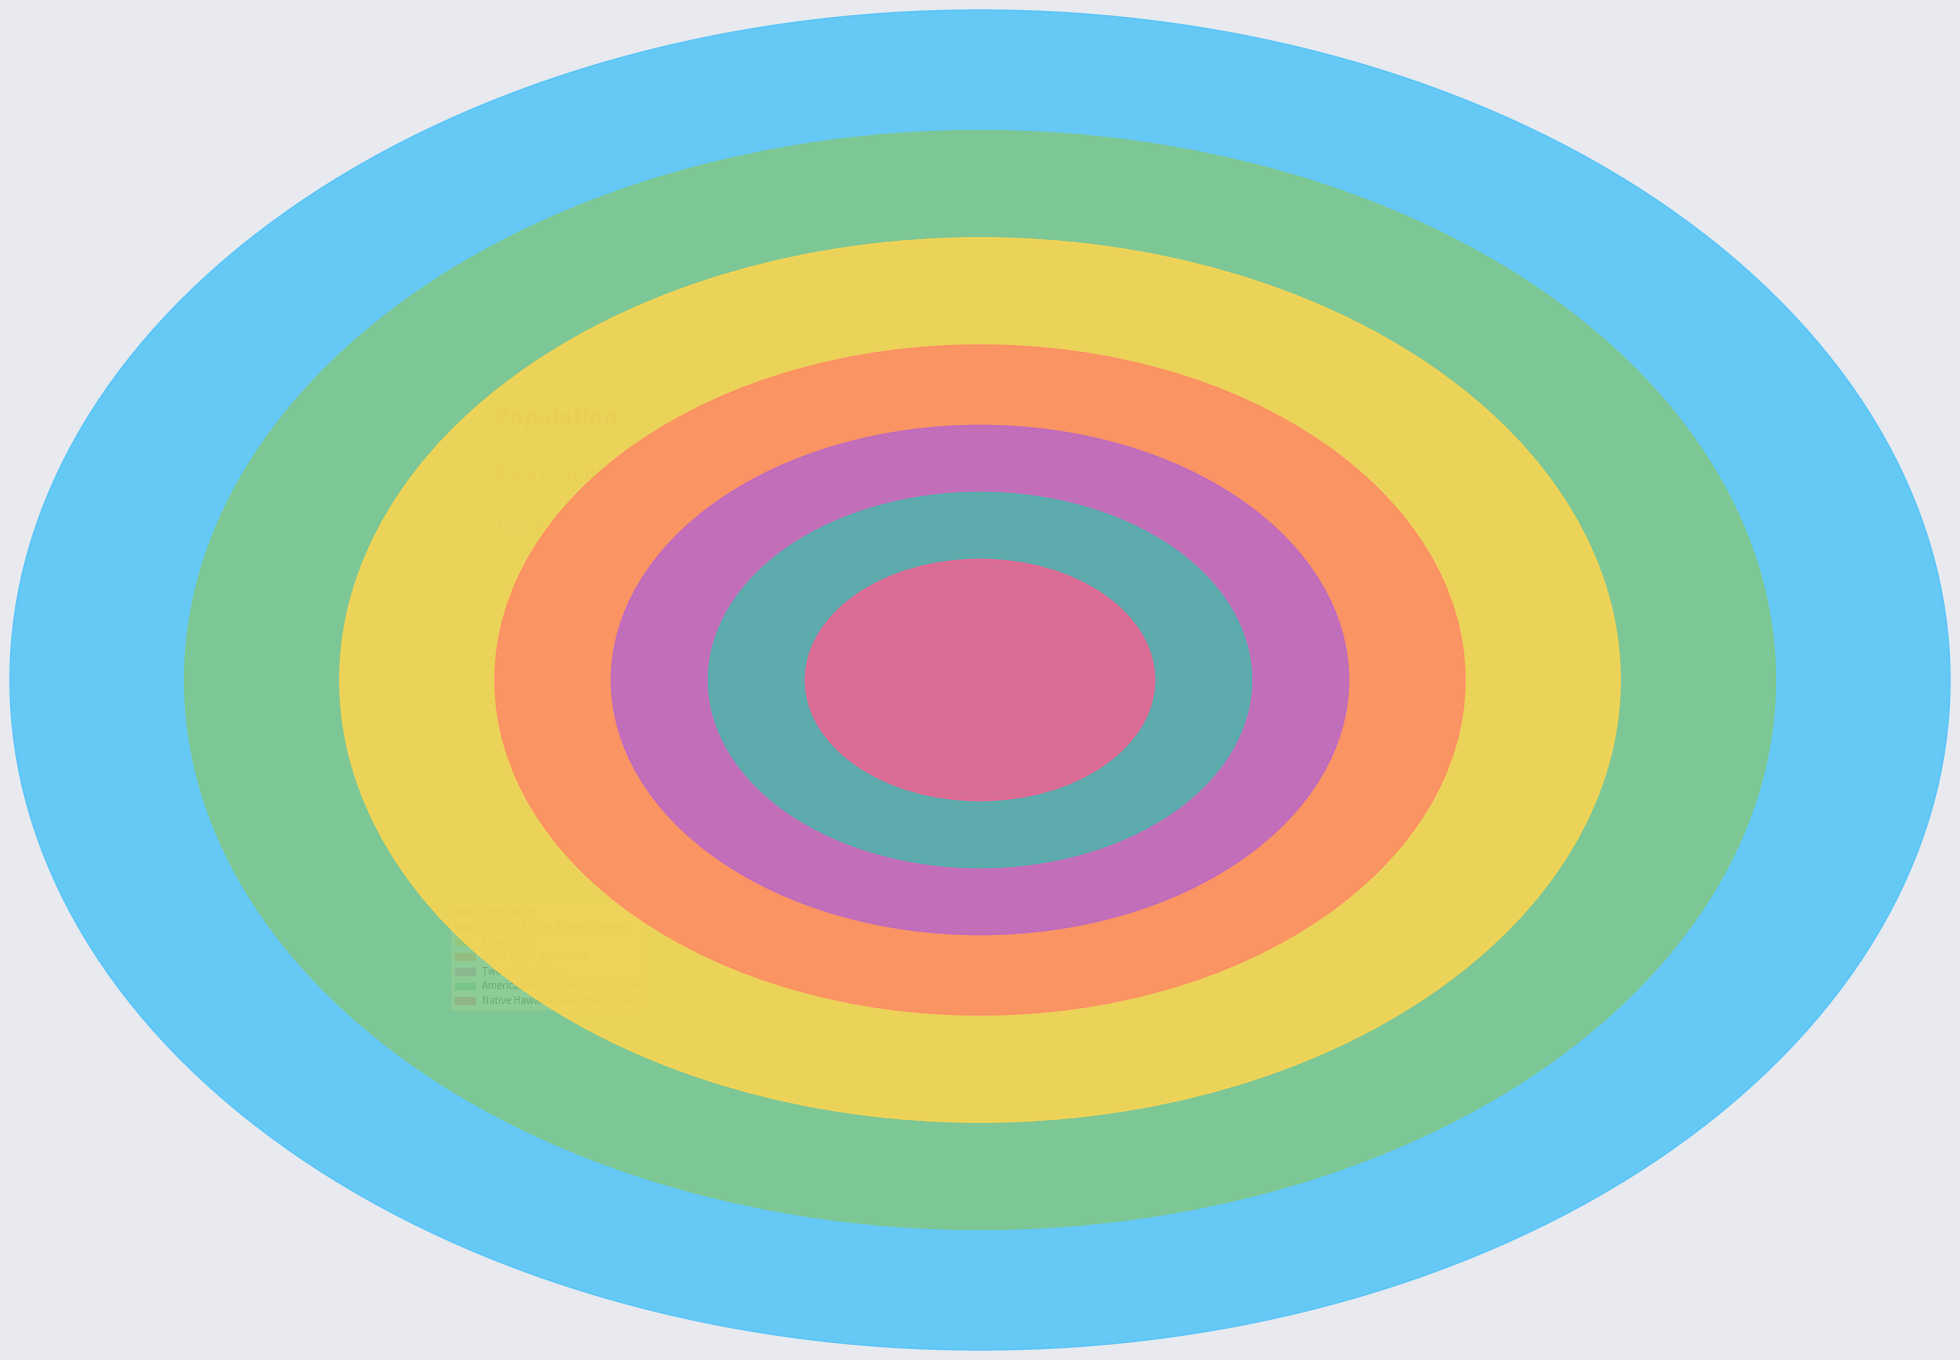

Which slice is the largest?

White alone